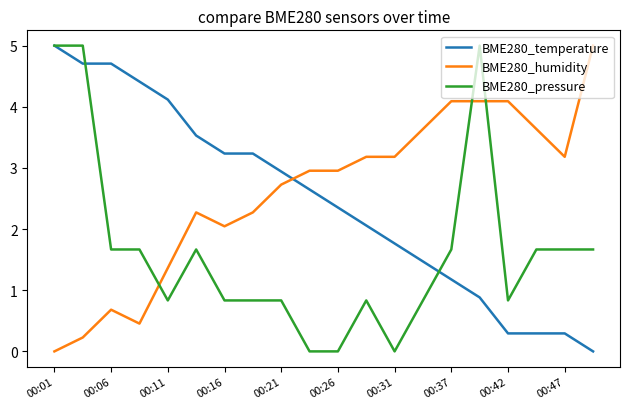

What is the maximum value for BME280_humidity?

5.0